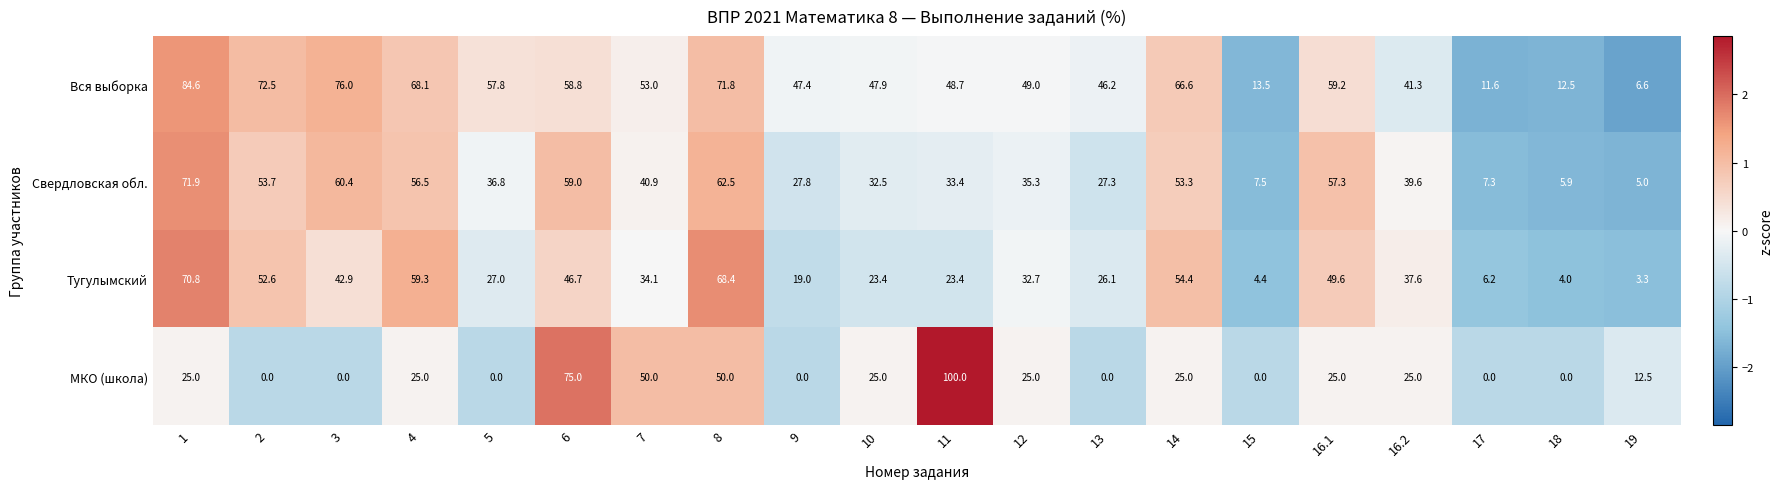

Which series has the largest range (max minus min)?

МКО (школа)